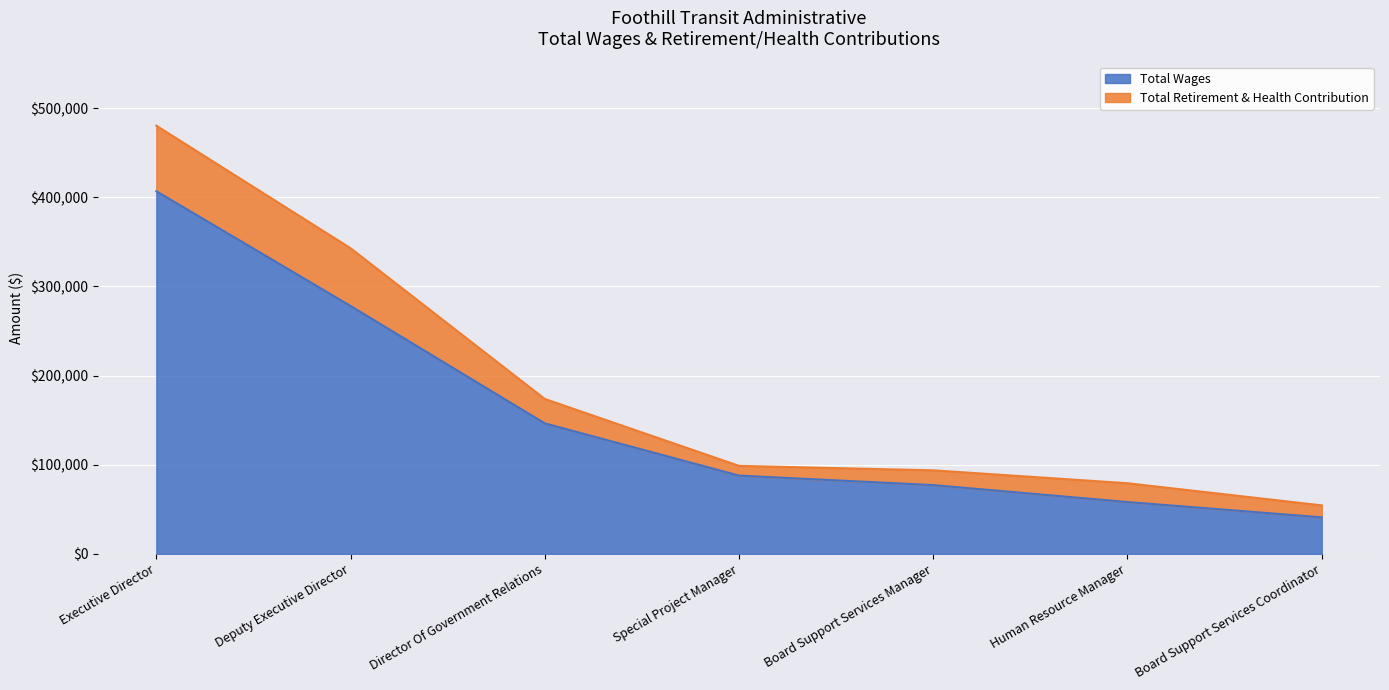

What is the change in value from Deputy Executive Director to Board Support Services Coordinator?

-237022